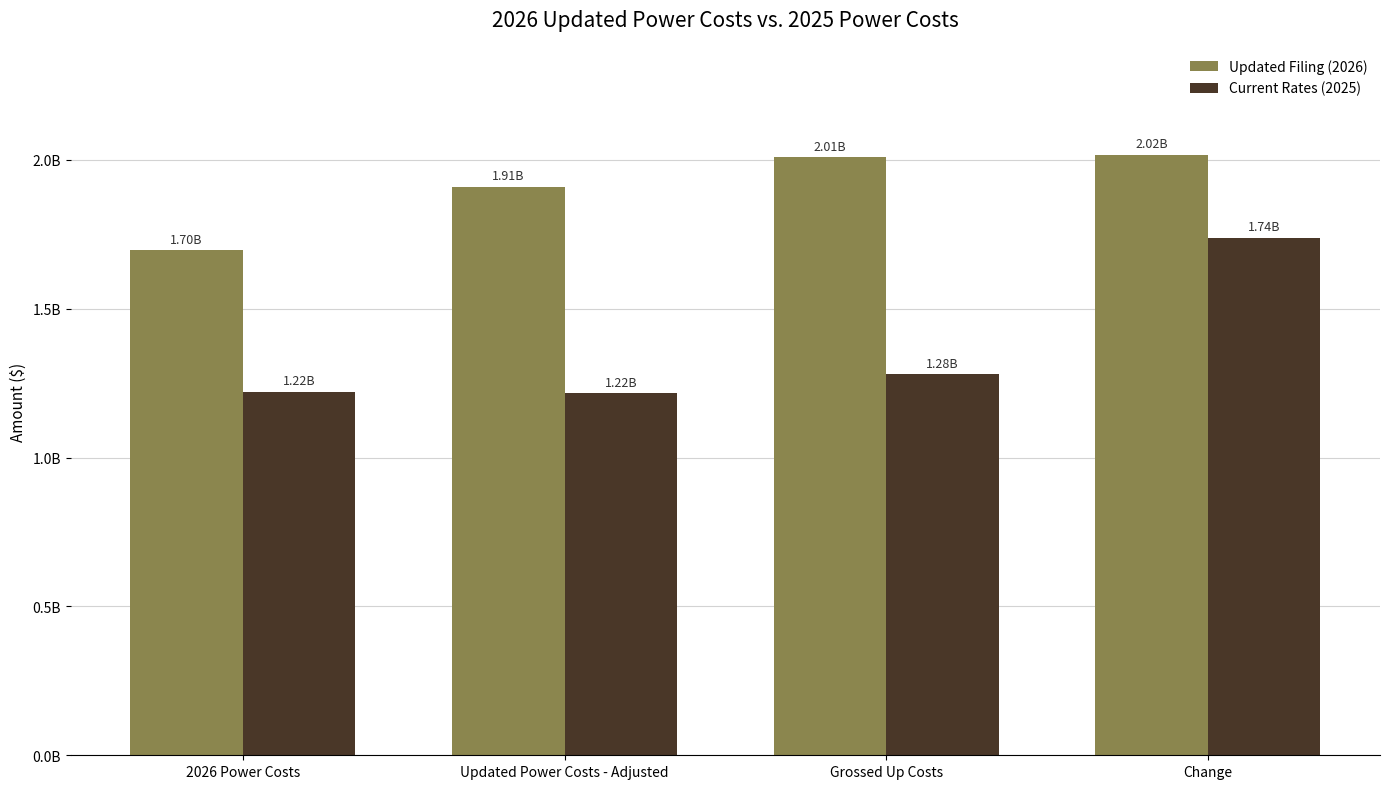

Does the chart contain stacked bars?

No